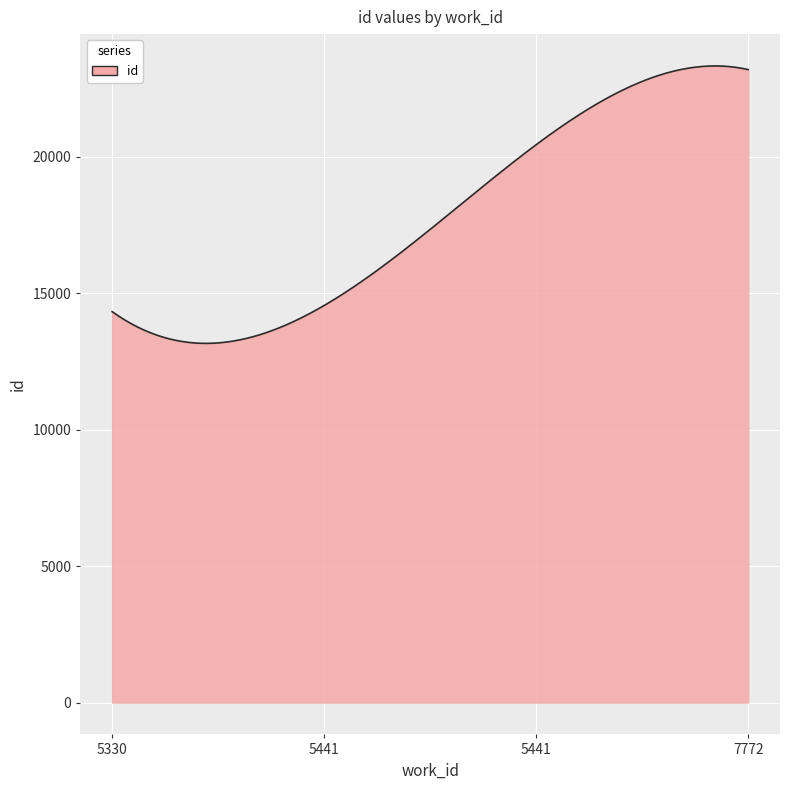

What is the maximum value shown in the chart?

23336.6